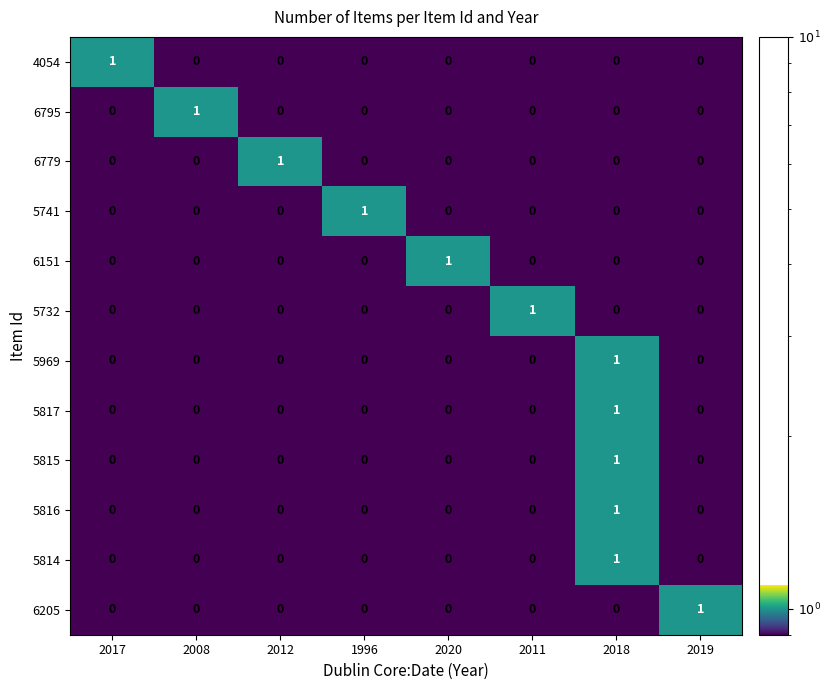

At which category is the sum across all series the highest?

2018